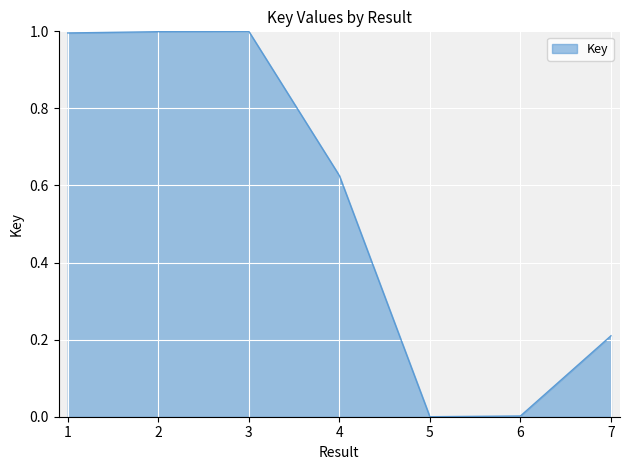

Which has a higher value, 4 or 6?

4